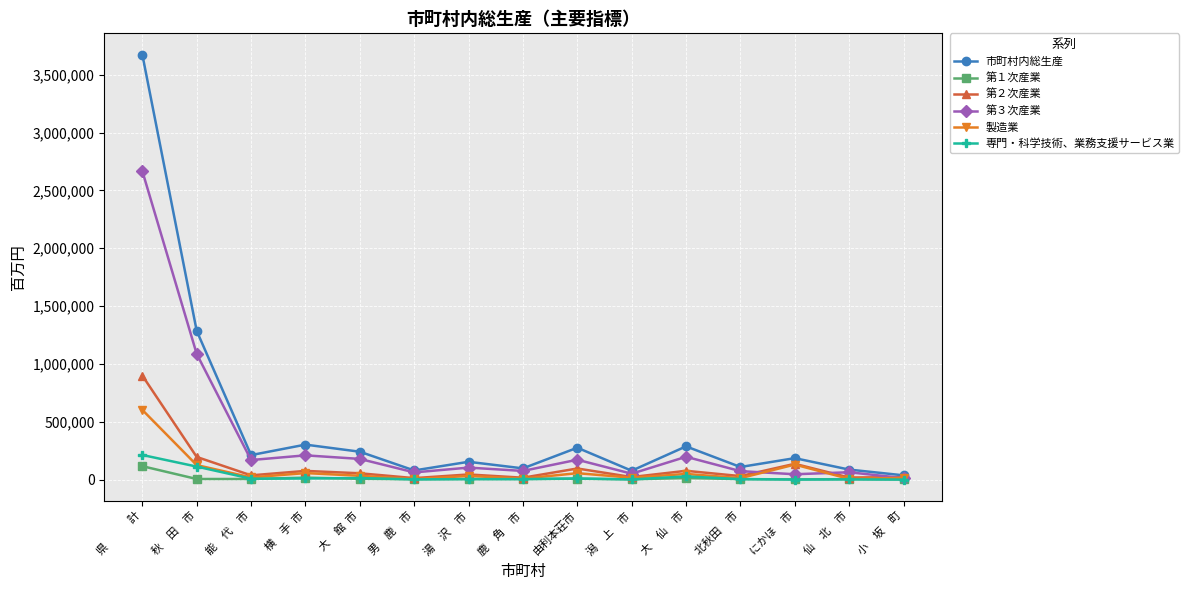

At which category is the sum across all series the highest?

県　　　計